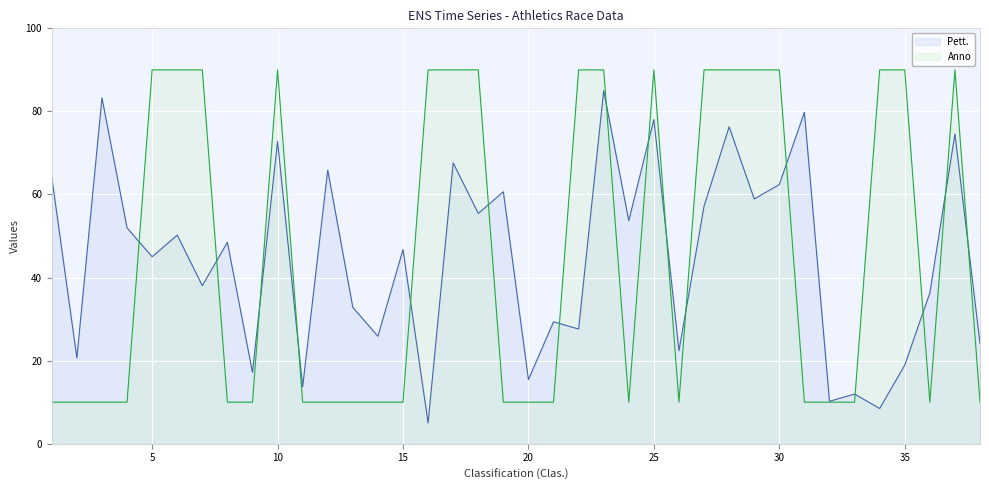

In Pett., how many points are higher than both neighbors (excluding endpoints)?

15